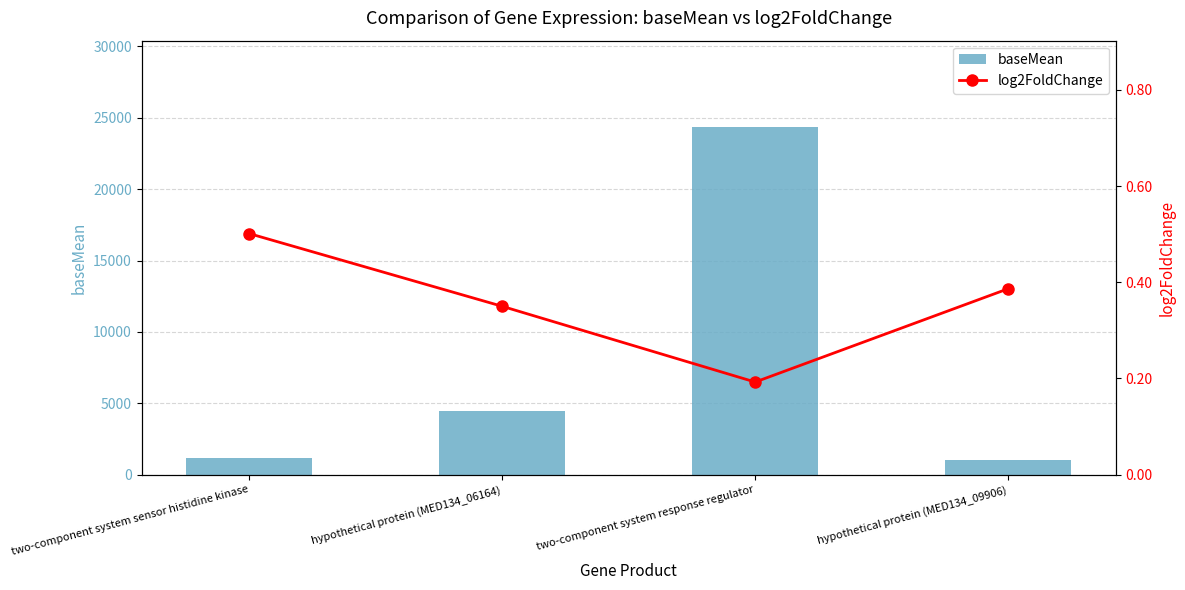

What is the label of the 1st bar from the right?

hypothetical protein (MED134_09906)